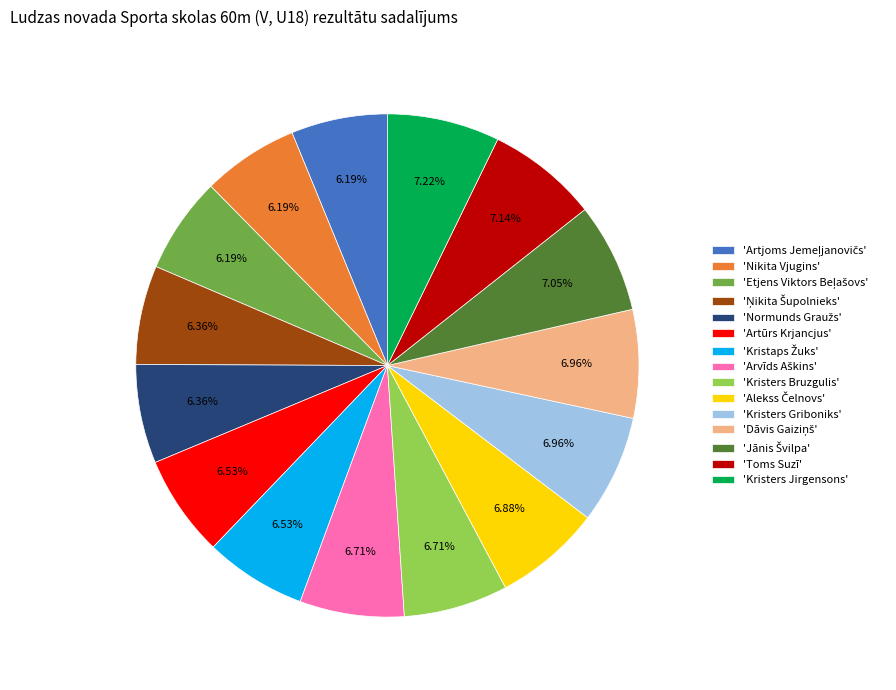

Is there a majority slice in this chart?

No